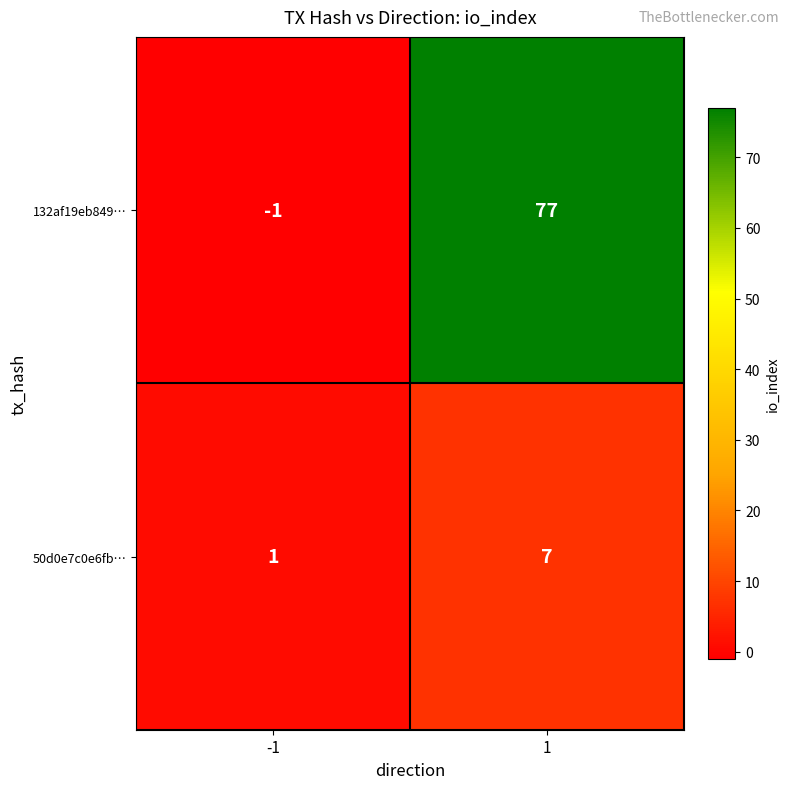

True or false: 50d0e7c0e6fb… has a value of 3 at 1.

False